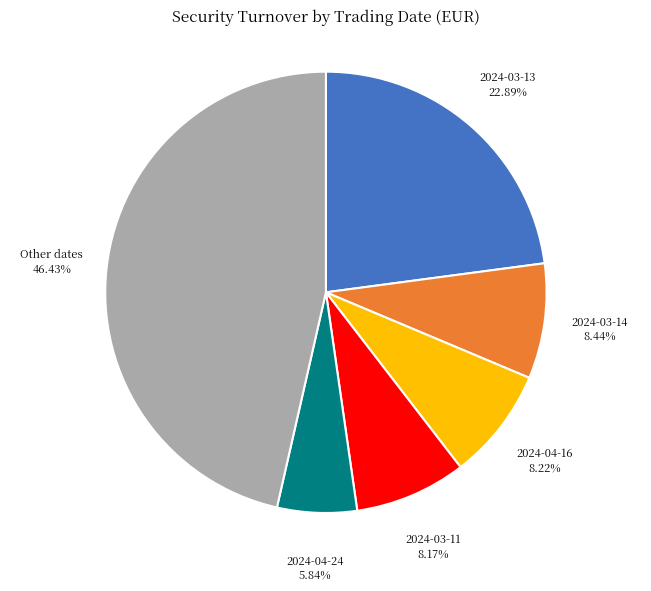

Is there a majority slice in this chart?

No